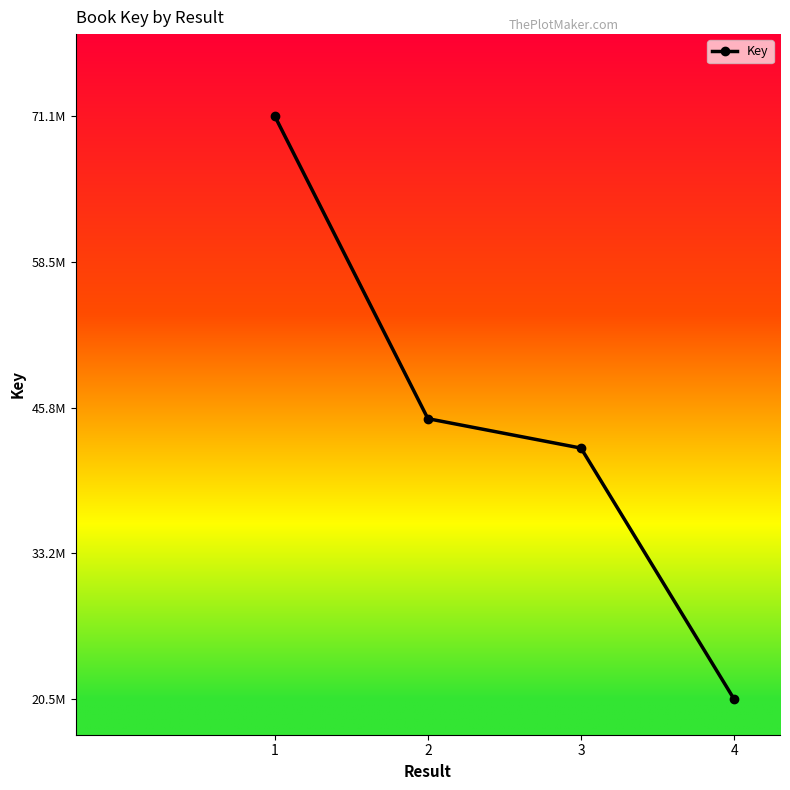

What is the sum of all values?

179108960